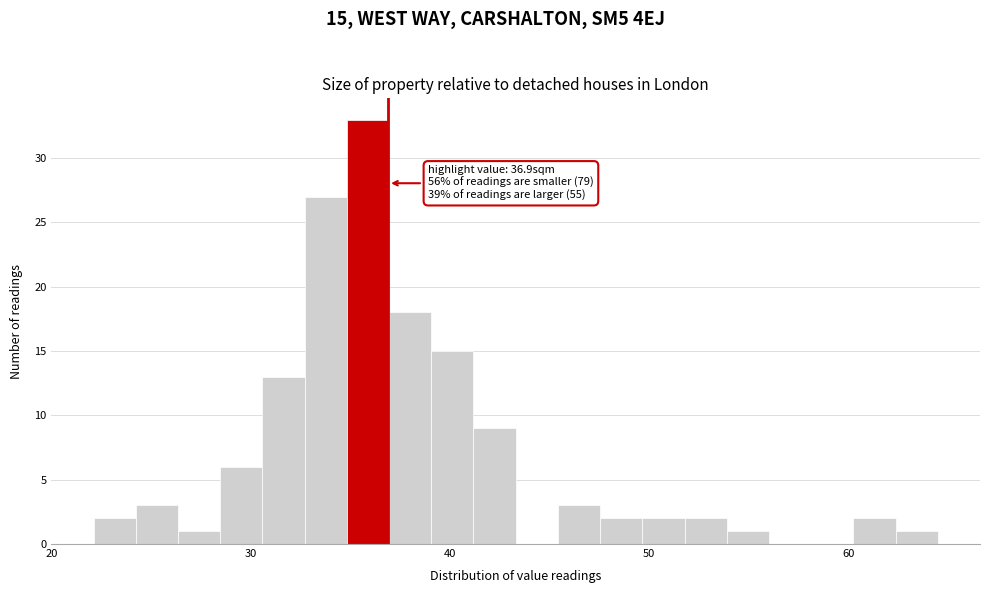

Around what value on the x-axis is the tallest bar? Give the approximate position of its centre, as read against the axis.

36